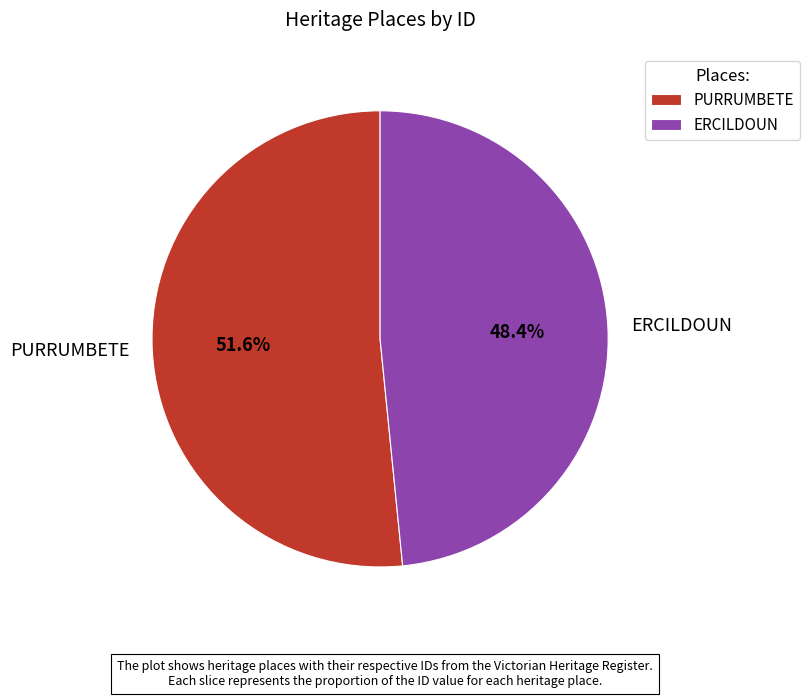

Is there any slice that represents more than half of the pie?

Yes